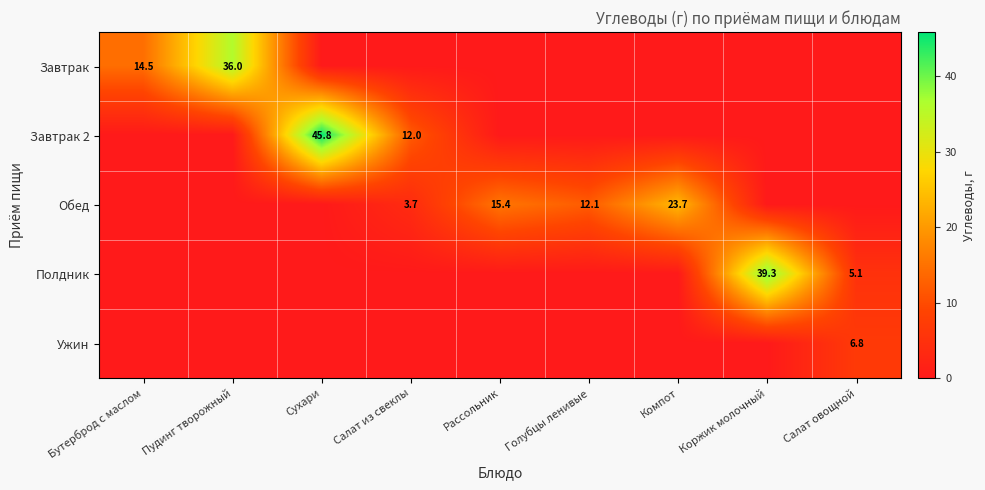

The value of Завтрак 2 at Салат из свеклы is 12.0. True or false?

True